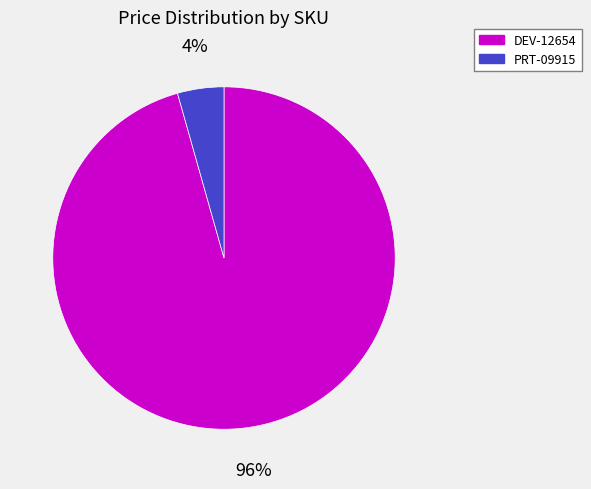

To the nearest percent, what percentage of the pie is PRT-09915?

4%